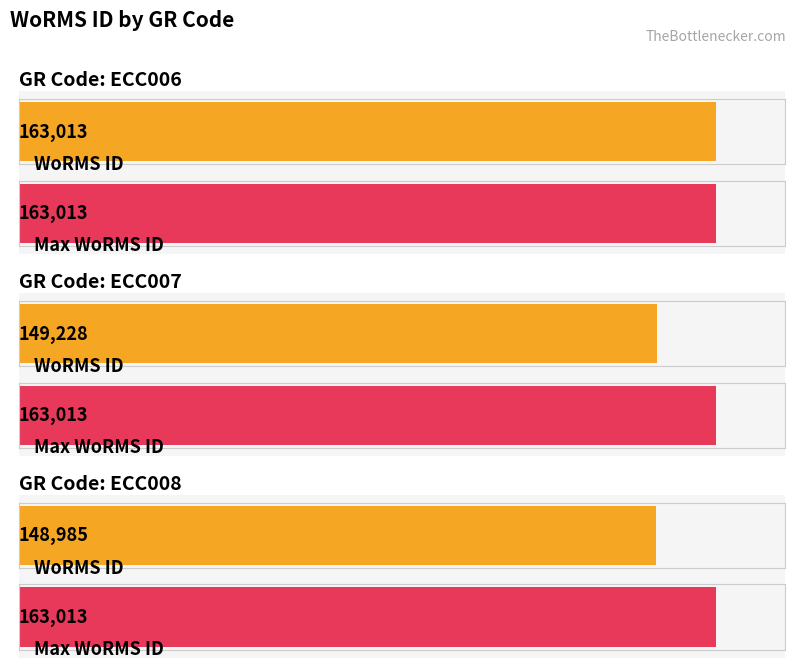

List the labels in order of value, smallest first.

ECC008, ECC007, ECC006